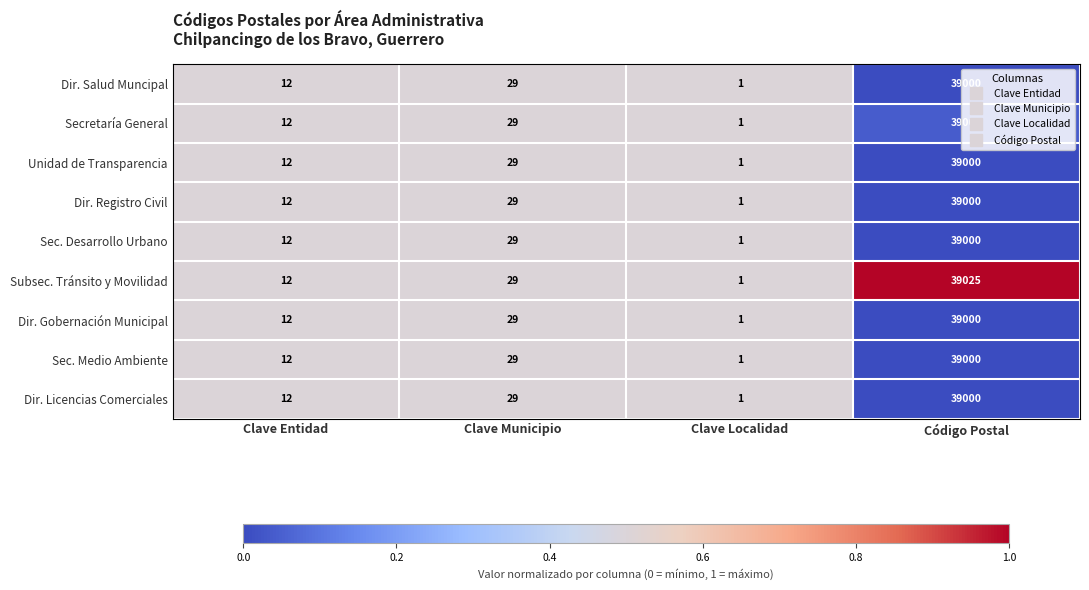

Which series has the largest total across all categories?

Subsec. Tránsito y Movilidad